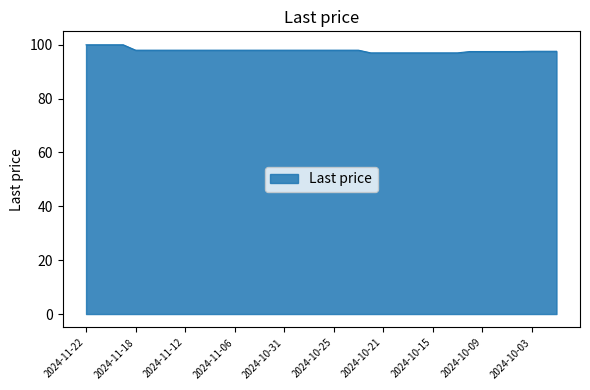

What is the difference between the maximum and minimum values?

3.0